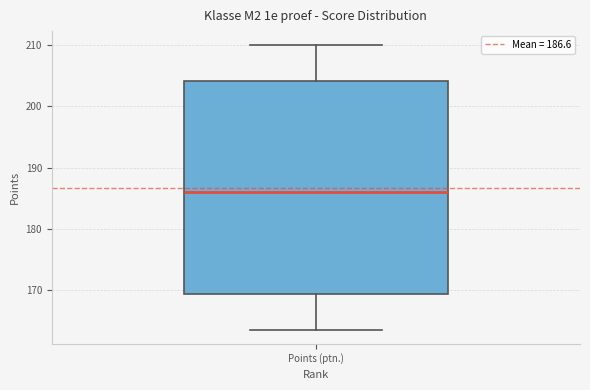

Read this box plot against the y-axis: the position of the median line, the range covered by the box, and the ends of both whiskers. The values are not printed on the chart, so give them approximately, as read against the axis.

median 186, box 169 to 204, whiskers 164 to 210